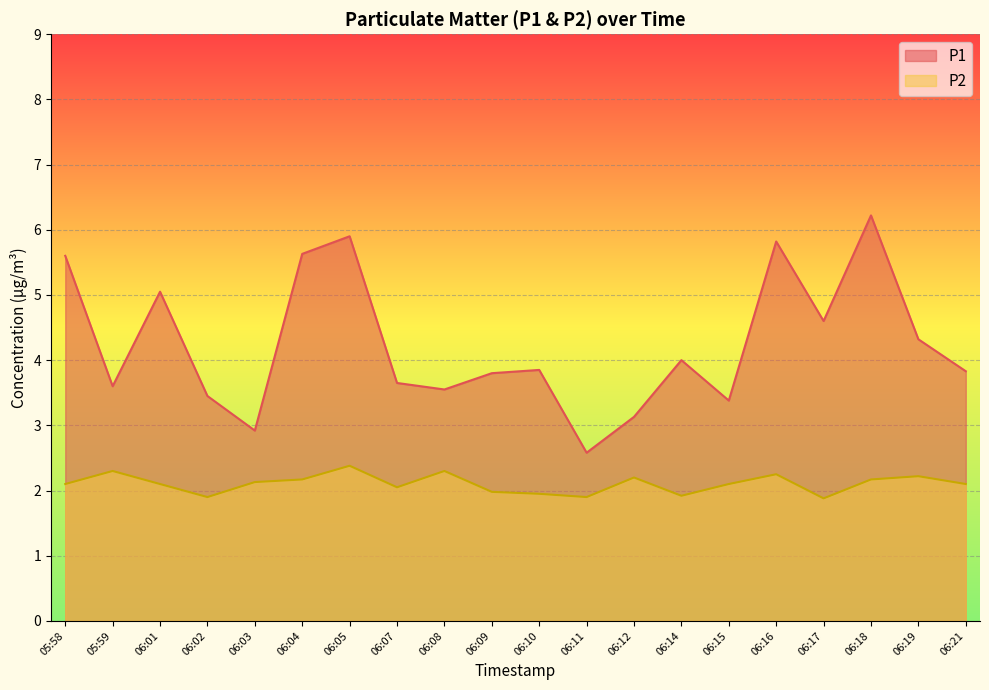

How many lines are shown in the chart?

2